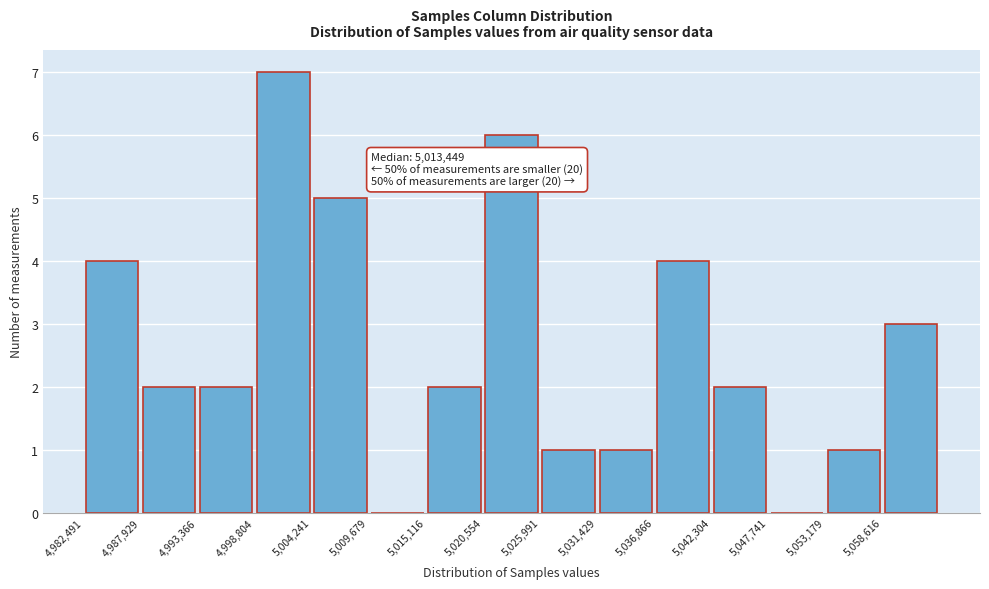

Which range on the x-axis has the tallest bar?

4999000 to 5004000